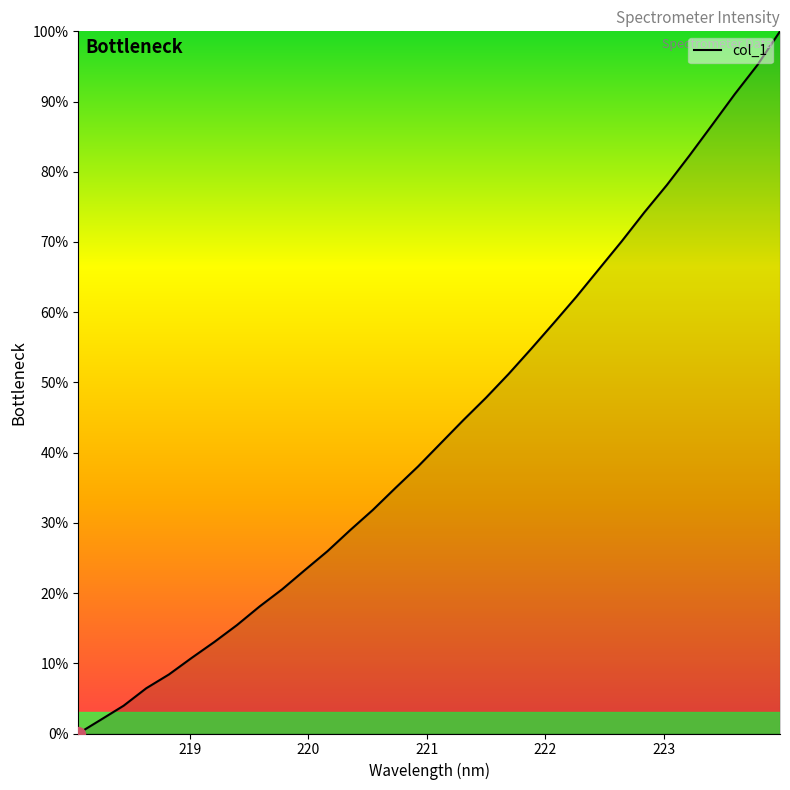

Count the number of categories in the chart.

32